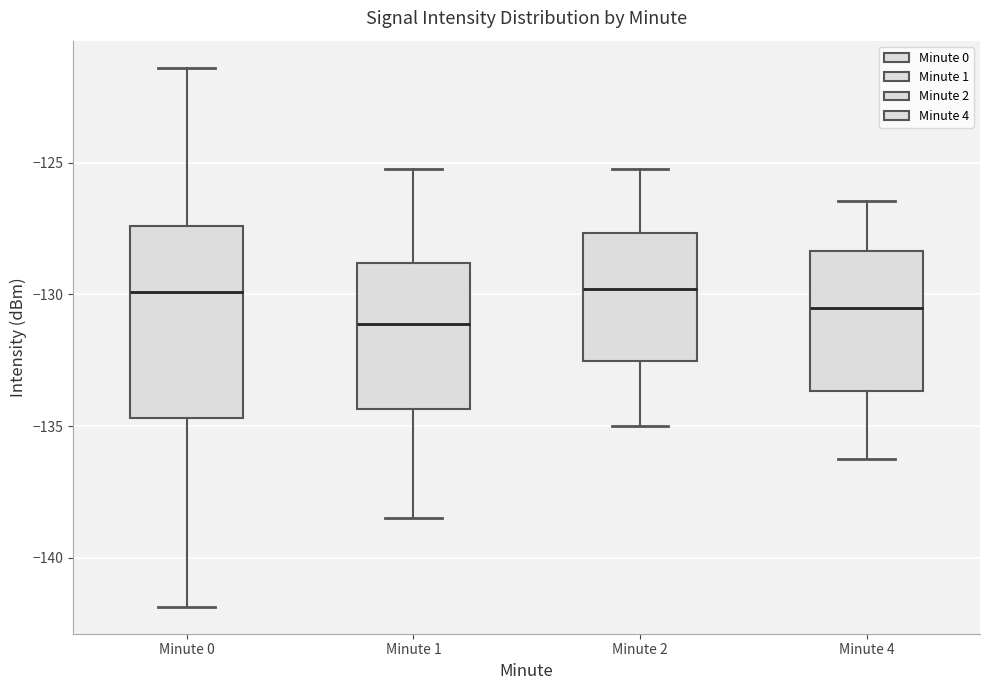

Comparing the boxes themselves (not the whiskers), which one is the tallest?

Minute 0